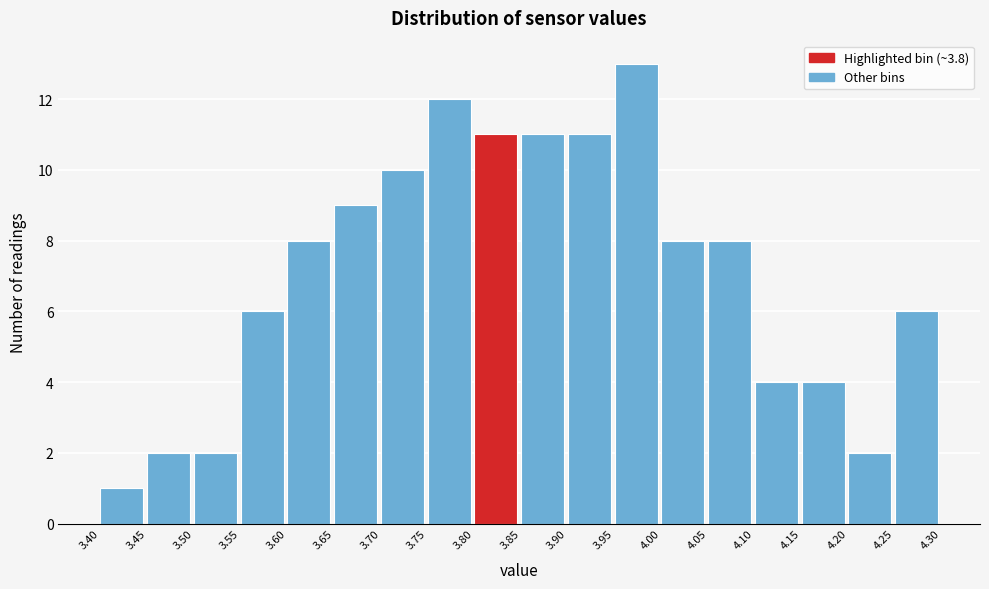

Reading left to right, list every bar in this chart as the range it spans on the x-axis followed by its height. The values are not printed on the chart, so give them approximately, as read against the axis.

3.40 to 3.45: 1
3.45 to 3.50: 2
3.50 to 3.55: 2
3.55 to 3.60: 6
3.60 to 3.65: 8
3.65 to 3.70: 9
3.70 to 3.75: 10
3.75 to 3.80: 12
3.80 to 3.85: 11
3.85 to 3.90: 11
3.90 to 3.95: 11
3.95 to 4.00: 13
4.00 to 4.05: 8
4.05 to 4.10: 8
4.10 to 4.15: 4
4.15 to 4.20: 4
4.20 to 4.25: 2
4.25 to 4.30: 6